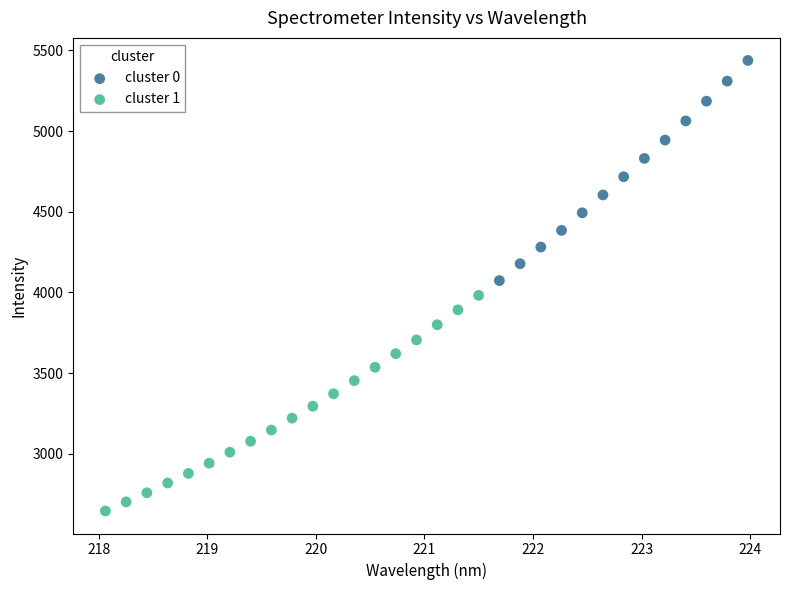

Which series reaches the maximum Y coordinate?

cluster 0